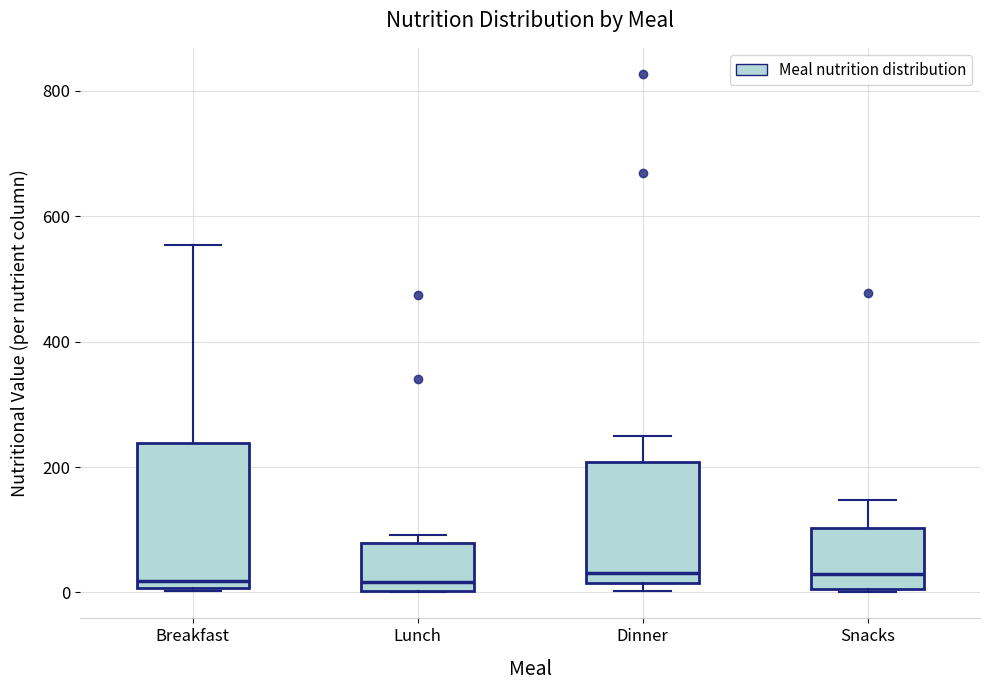

Reading left to right, transcribe this box plot: for each box, give where its median line is, the range the box spans, and where its two whiskers end, as read against the y-axis. The values are not printed on the chart, so give them approximately, as read against the axis.

Breakfast: median 20, box 0 to 240, whiskers 0 to 560
Lunch: median 20, box 0 to 80, whiskers 0 to 100
Dinner: median 40, box 20 to 200, whiskers 0 to 240
Snacks: median 20, box 0 to 100, whiskers 0 to 140